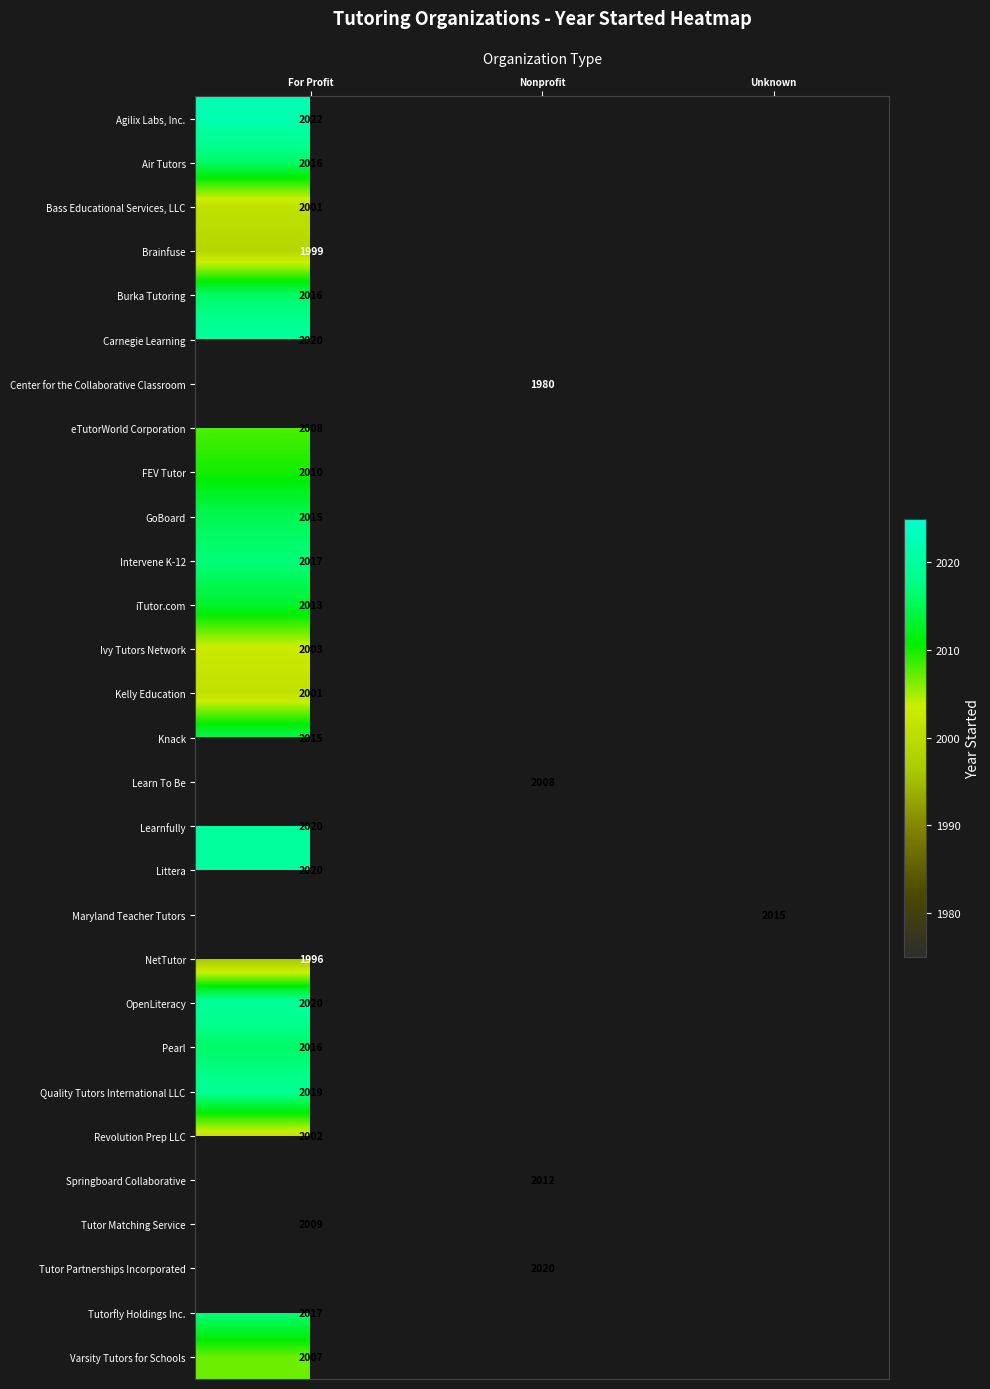

The value of Maryland Teacher Tutors at Unknown is 2015. True or false?

True